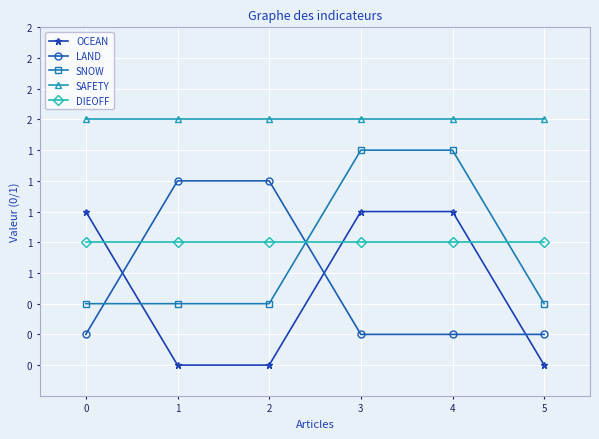

Where do OCEAN and LAND first cross each other?

0 and 1